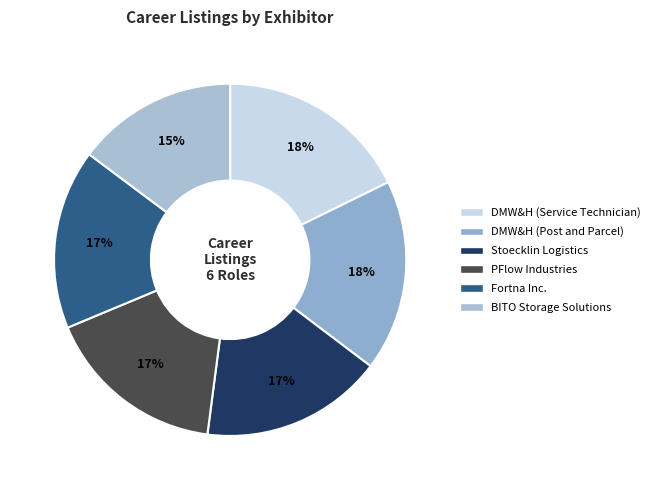

Is it true that DMW&H (Post and Parcel) is 31% of the pie?

False